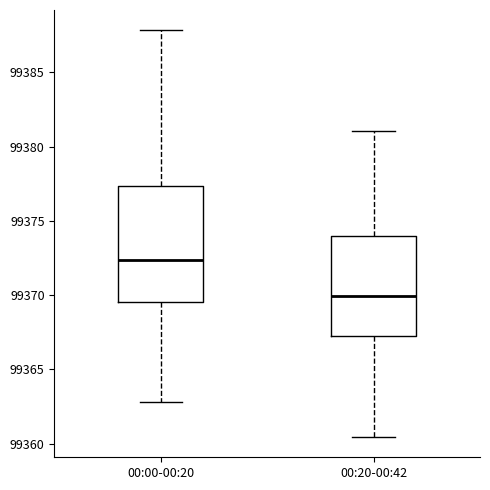

Which box is the tallest, from its lower edge to its upper edge?

00:00-00:20